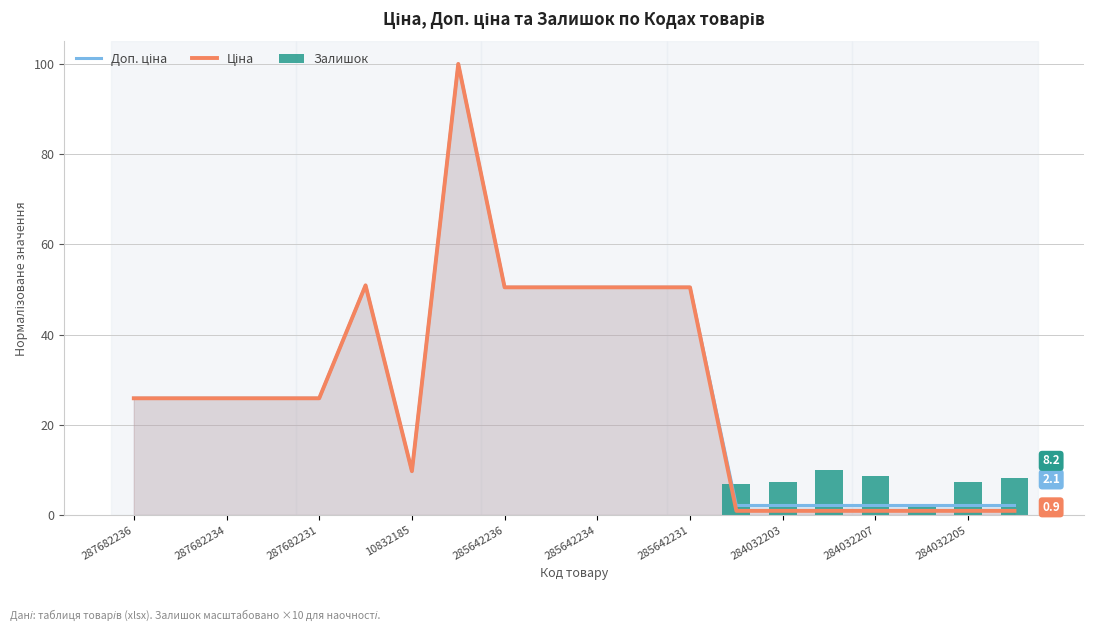

Rank the series at 287682231 from highest to lowest value.

Доп. ціна, Ціна, Залишок